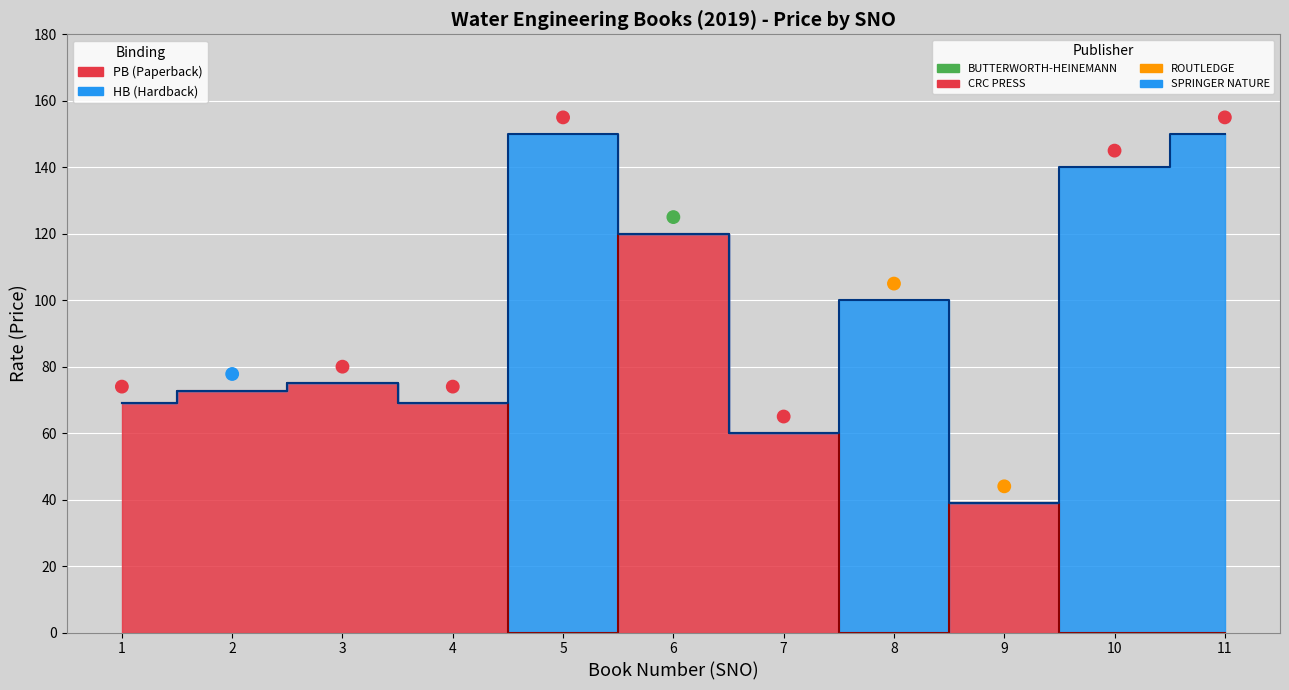

Which has a higher value, 3 or 6?

6